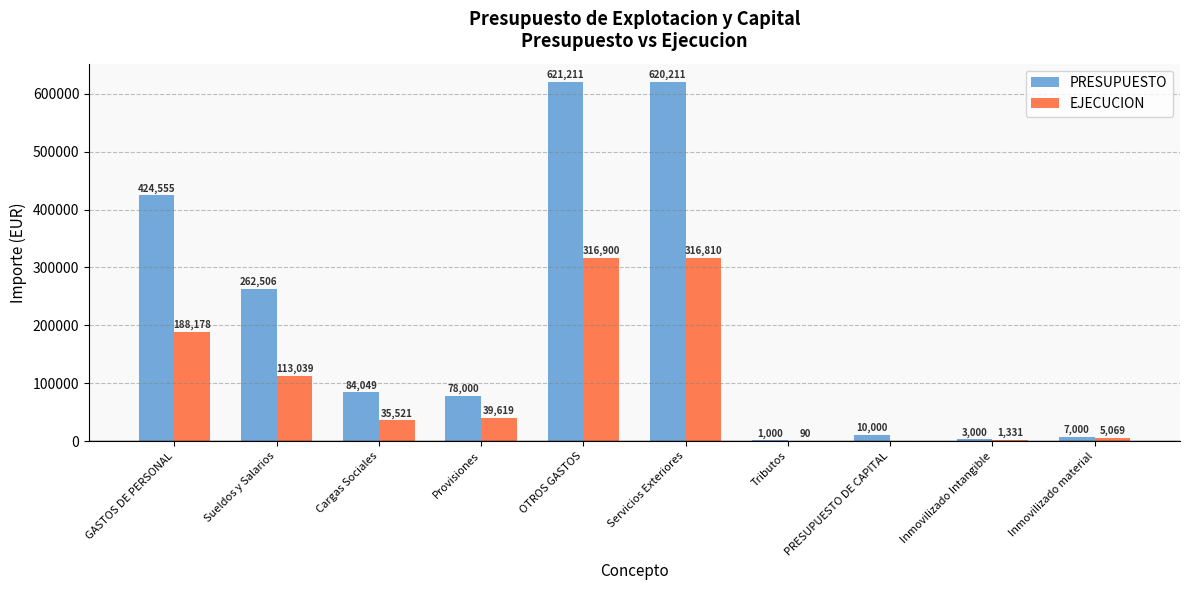

Is it true that EJECUCION equals 113039.2 at Sueldos y Salarios?

True